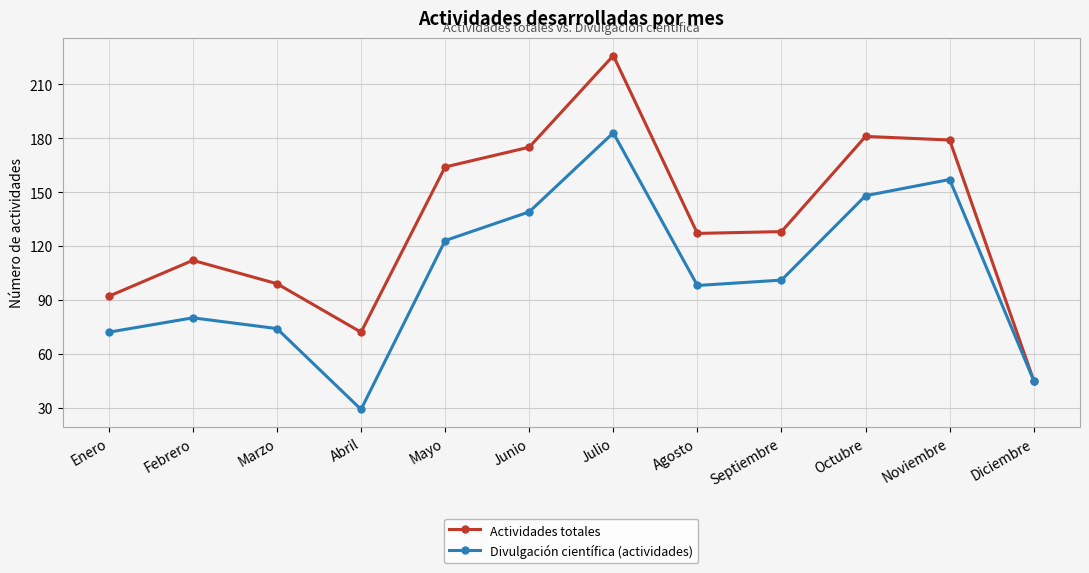

At Enero, list the series in order from largest to smallest.

Actividades totales, Divulgación científica (actividades)